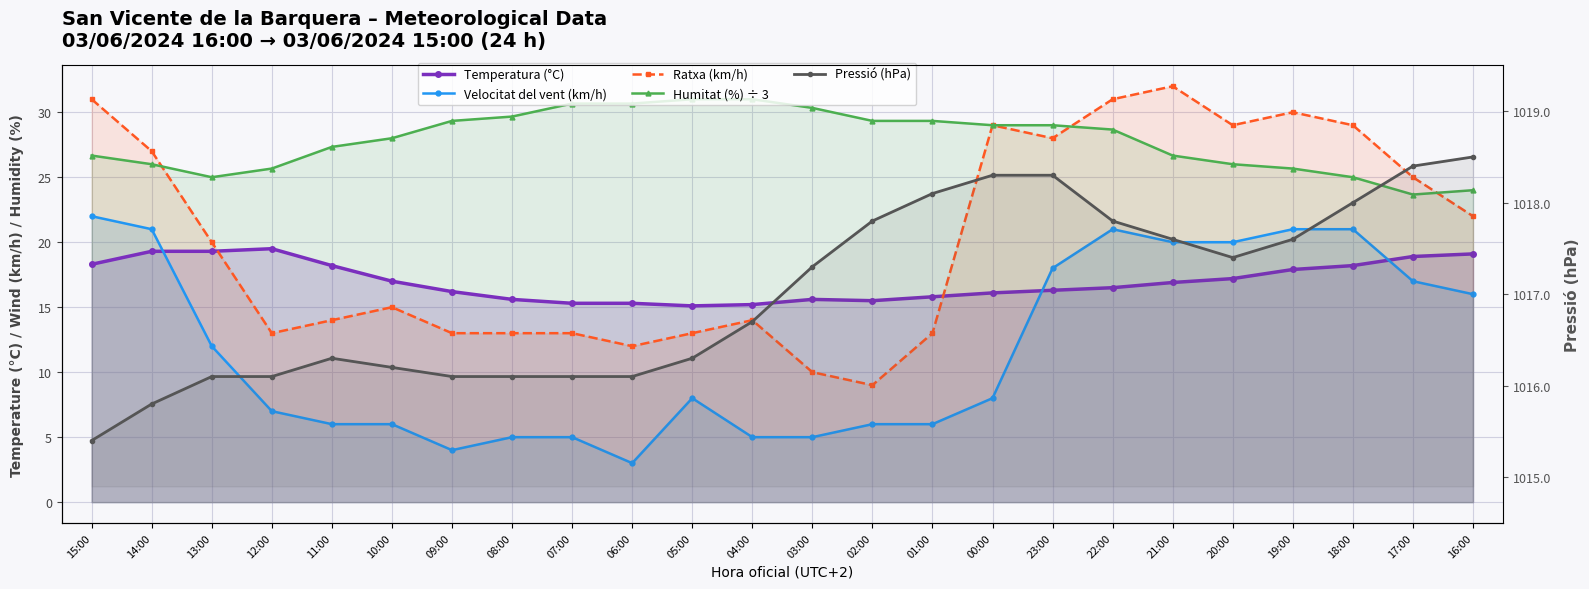

Where is Ratxa (km/h) nearest to the value 20?

13:00